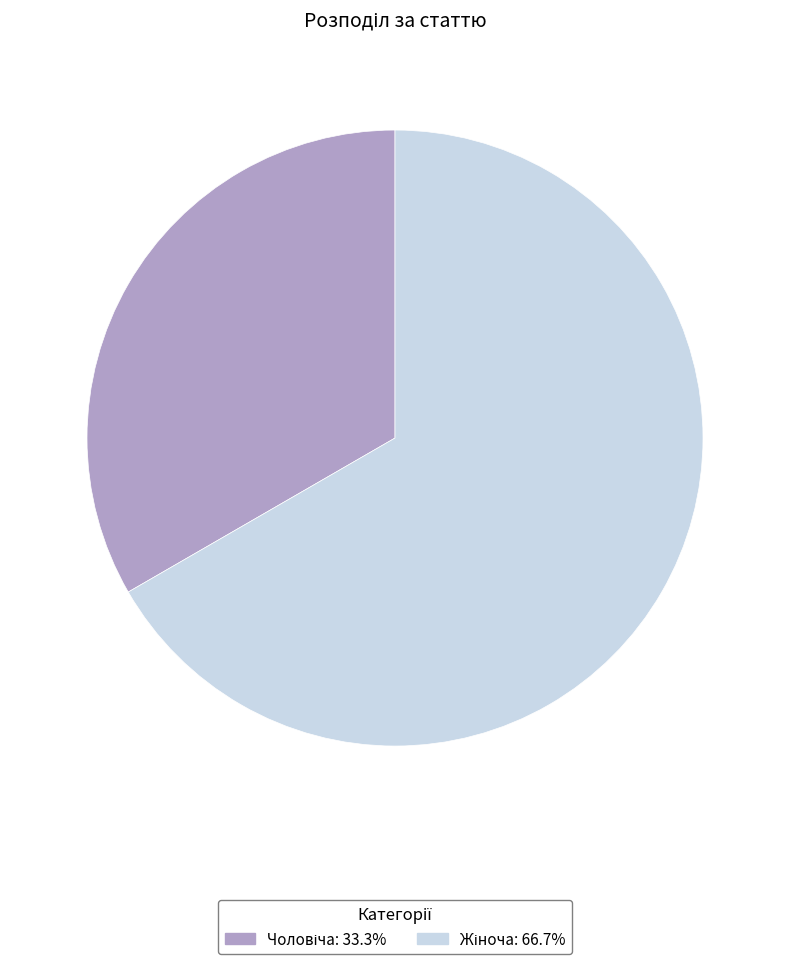

Does any single category account for the majority?

Yes